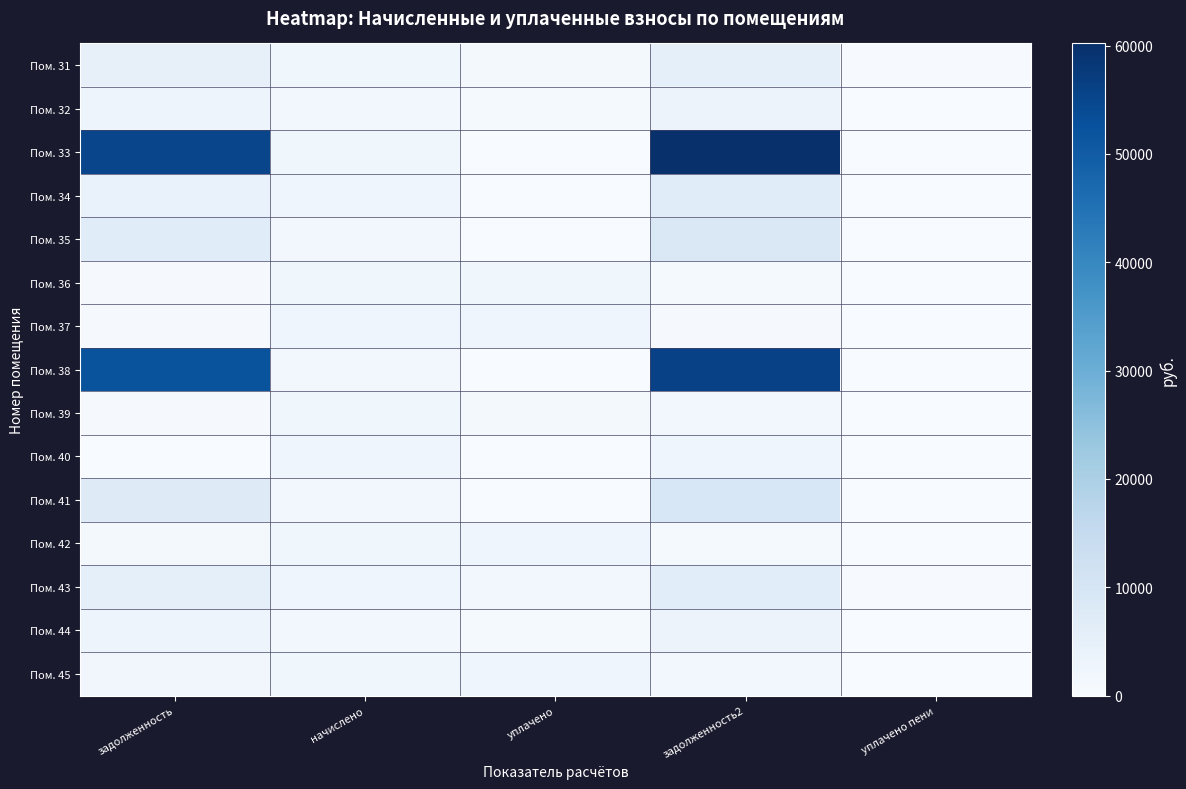

Reading right to left, list all the values displayed in this chart.

Пом. 31: уплачено пени=306.7	задолженность2=5573.9	уплачено=1374.5	начислено=2278.6	задолженность=4785.2
Пом. 32: уплачено пени=193.2	задолженность2=3476.5	уплачено=866.0	начислено=1435.7	задолженность=2979.6
Пом. 33: уплачено пени=0.0	задолженность2=60195.8	уплачено=0.0	начислено=2193.9	задолженность=55254.3
Пом. 34: уплачено пени=0.0	задолженность2=7051.3	уплачено=0.0	начислено=2667.4	задолженность=4171.9
Пом. 35: уплачено пени=0.0	задолженность2=8840.5	уплачено=0.0	начислено=1443.4	задолженность=7028.0
Пом. 36: уплачено пени=0.0	задолженность2=729.8	уплачено=2140.8	начислено=2190.1	задолженность=680.5
Пом. 37: уплачено пени=0.0	задолженность2=547.1	уплачено=2614.6	начислено=2675.1	задолженность=486.7
Пом. 38: уплачено пени=0.0	задолженность2=56090.6	уплачено=0.0	начислено=1466.5	задолженность=52175.5
Пом. 39: уплачено пени=0.0	задолженность2=1449.8	уплачено=1400.6	начислено=2174.7	задолженность=675.7
Пом. 40: уплачено пени=0.0	задолженность2=2667.9	уплачено=0.0	начислено=2667.4	задолженность=0.5
Пом. 41: уплачено пени=0.0	задолженность2=9191.3	уплачено=0.0	начислено=1466.5	задолженность=7322.2
Пом. 42: уплачено пени=7.1	задолженность2=738.2	уплачено=2816.1	начислено=2186.2	задолженность=1358.7
Пом. 43: уплачено пени=361.1	задолженность2=6561.9	уплачено=1618.3	начислено=2682.8	задолженность=5633.3
Пом. 44: уплачено пени=192.2	задолженность2=3492.9	уплачено=861.4	начислено=1428.0	задолженность=2998.6
Пом. 45: уплачено пени=17.6	задолженность2=1451.9	уплачено=2759.6	начислено=2167.0	задолженность=2020.3